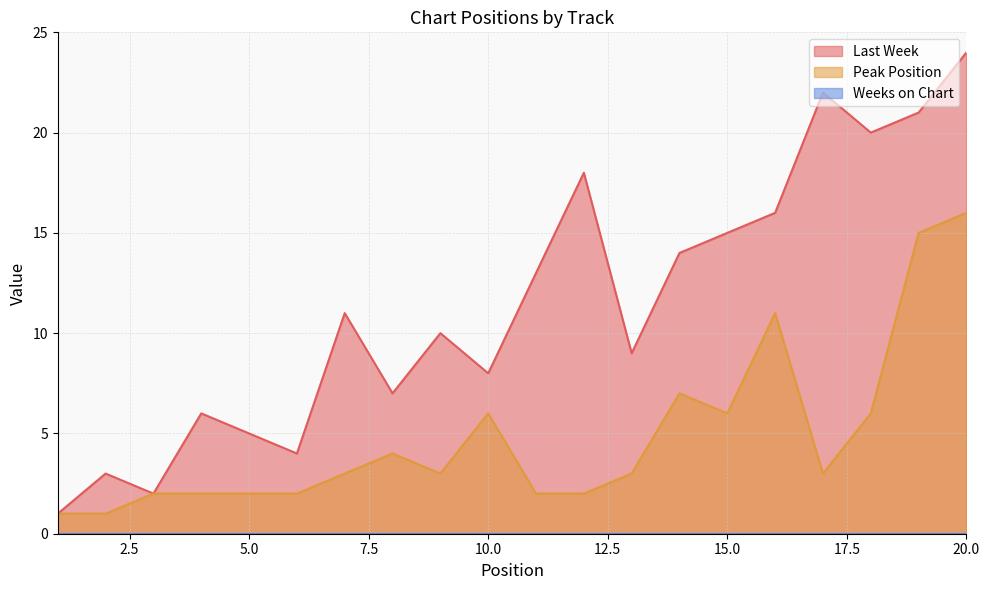

How many lines are shown in the chart?

3